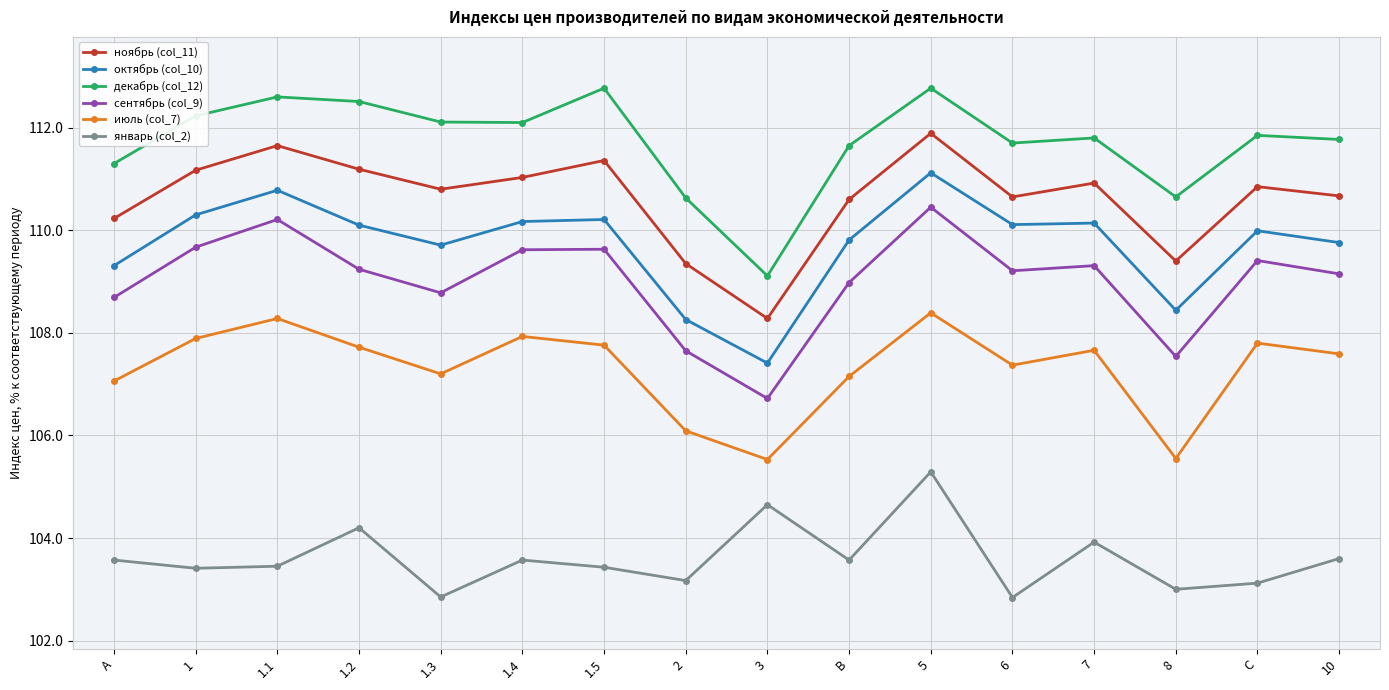

How many data points does each series have?

16